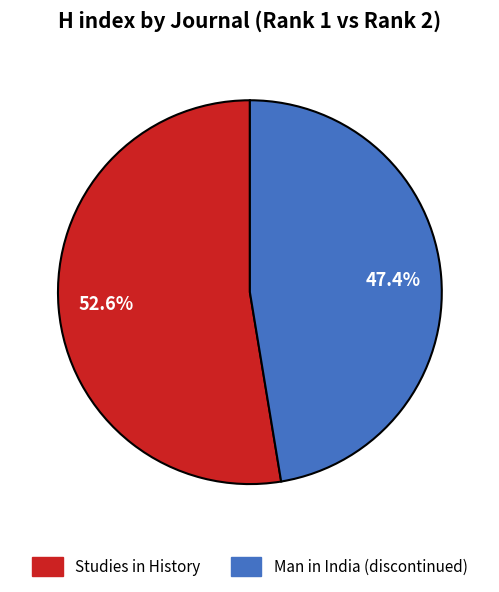

What is the smallest slice in the pie chart?

Man in India (discontinued)